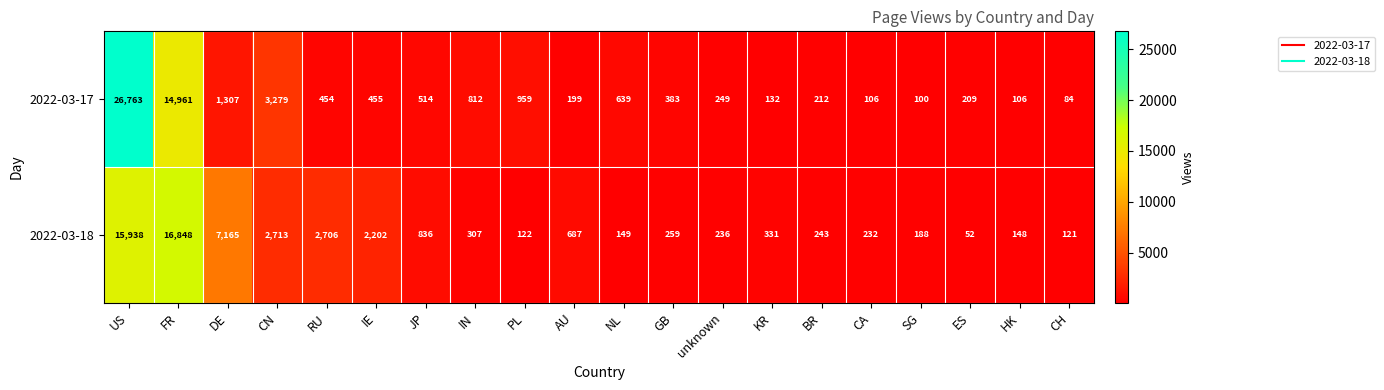

Where does the 2022-03-18 series first go above 307?

US